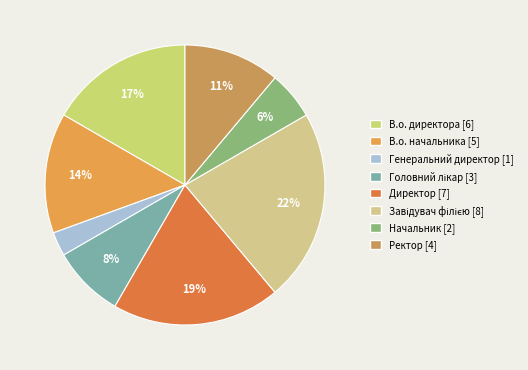

What percentage do Генеральний директор and Начальник together represent?

8.3%